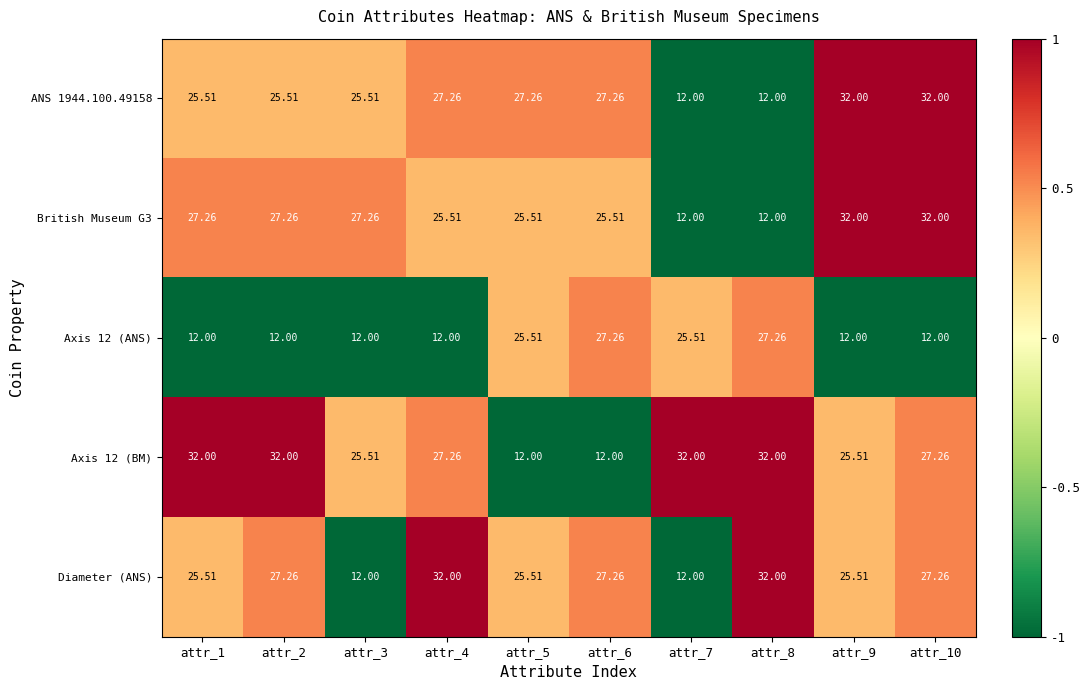

Is the value of Diameter (ANS) at attr_5 greater than the value of ANS 1944.100.49158 at attr_6?

No